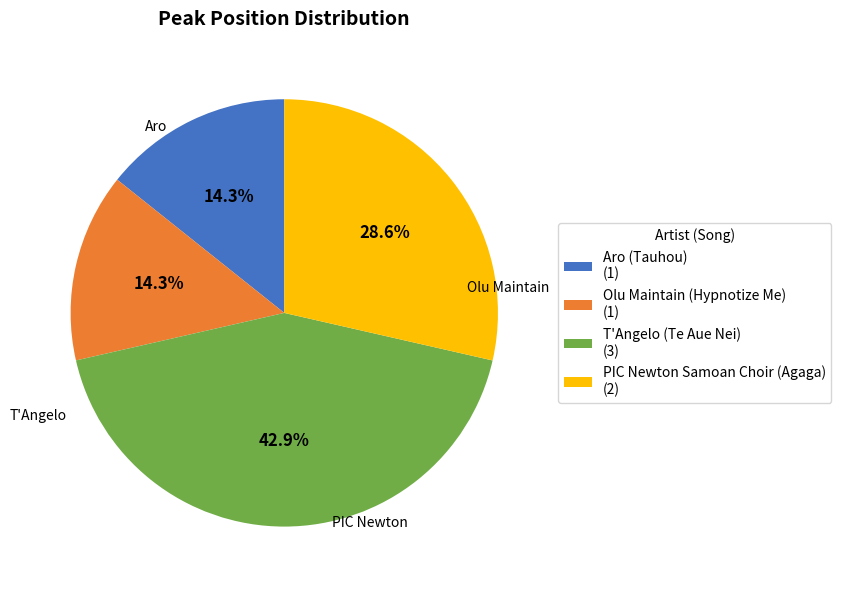

Is it true that T'Angelo (Te Aue Nei) is 43% of the pie?

True